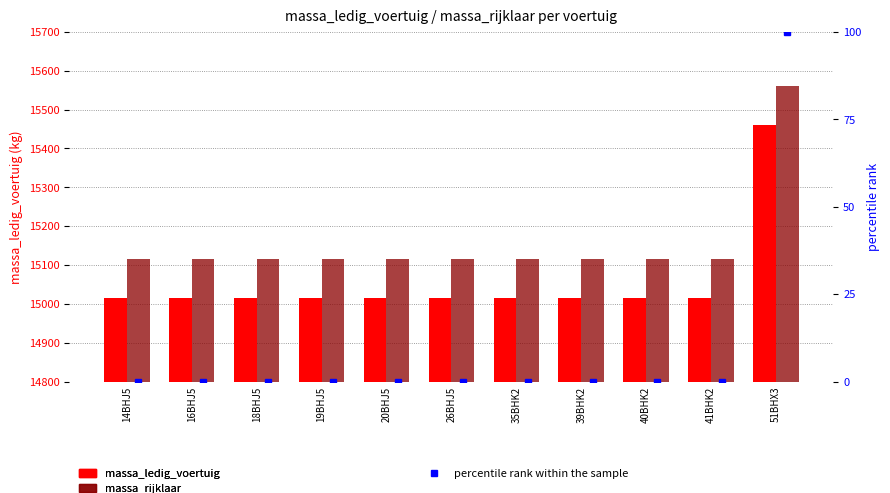

At which label is massa_ledig_voertuig closest to 15237?

14BHJ5